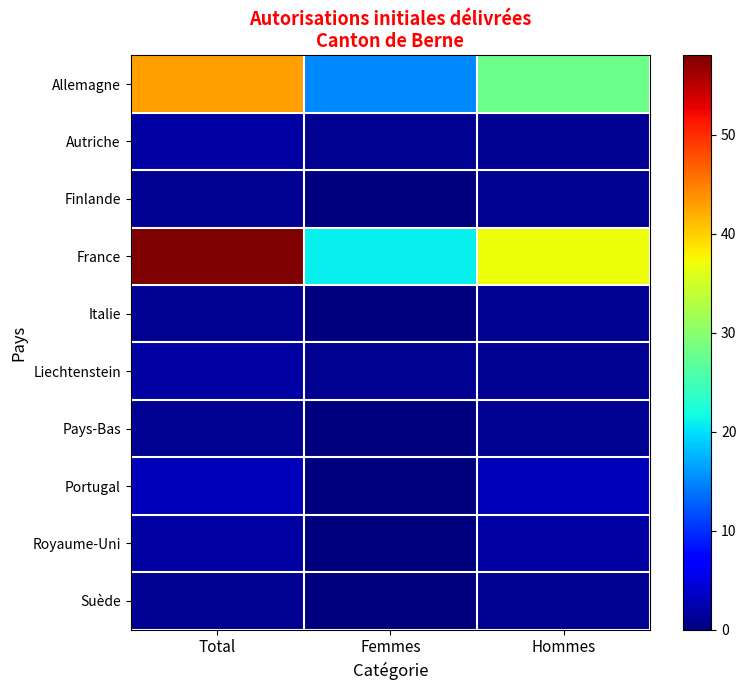

Rank the series at Femmes from highest to lowest value.

France, Allemagne, Autriche, Liechtenstein, Finlande, Italie, Pays-Bas, Portugal, Royaume-Uni, Suède